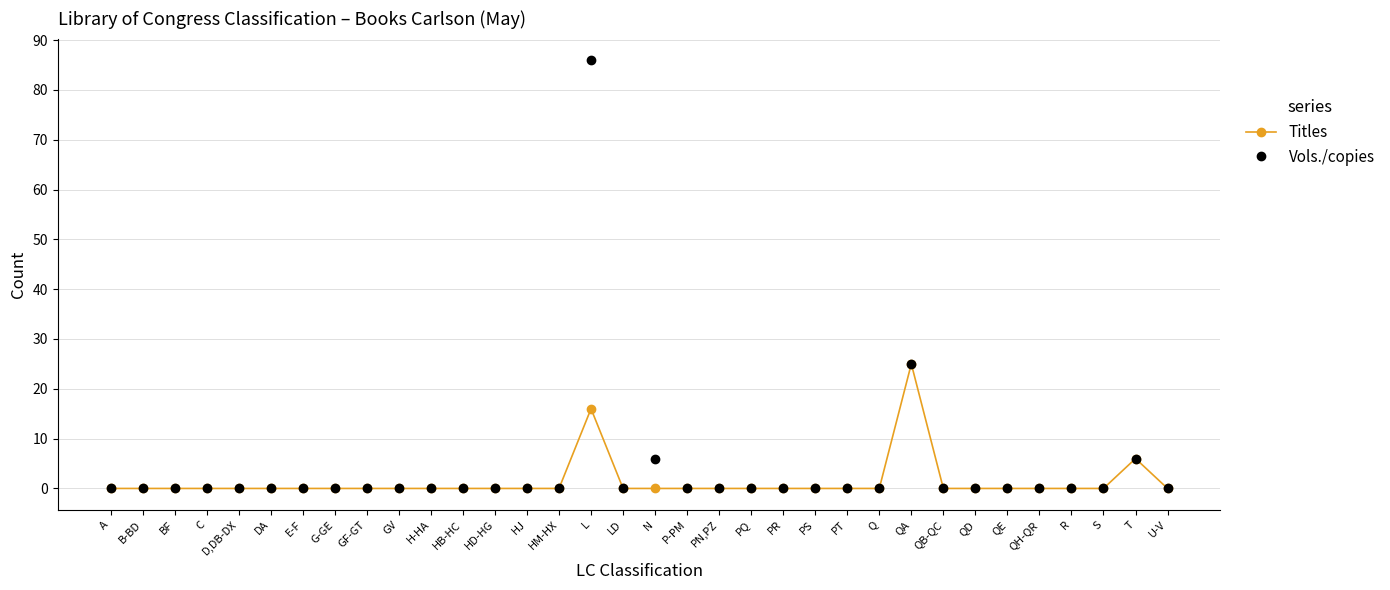

At which label does Titles reach its peak?

QA